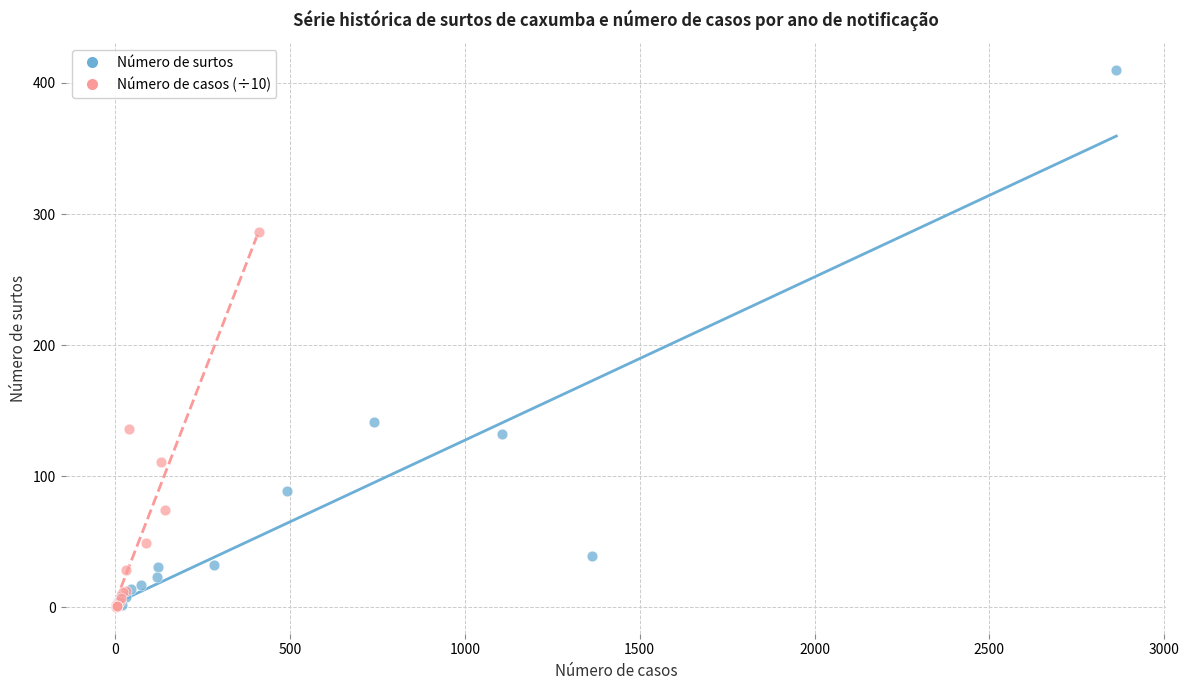

What are all the series names shown in the legend?

Número de surtos, Número de casos (÷10)